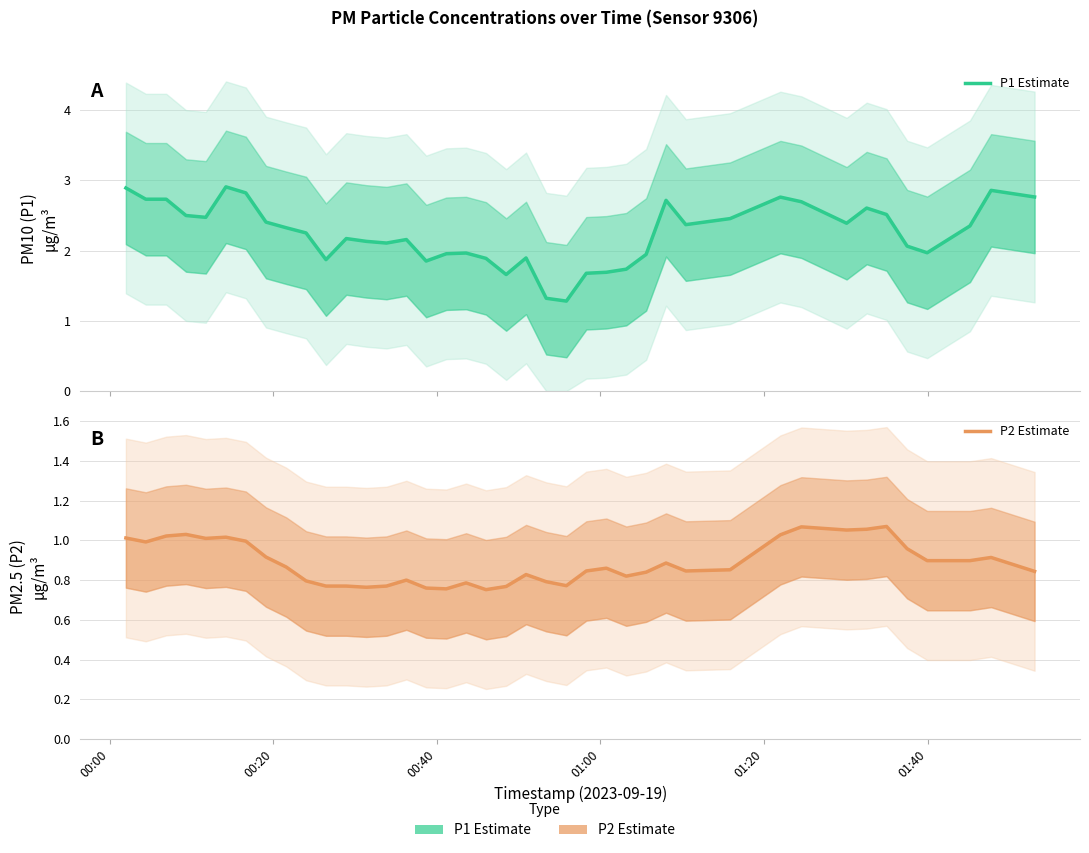

Is this an area chart (filled region under the line)?

No